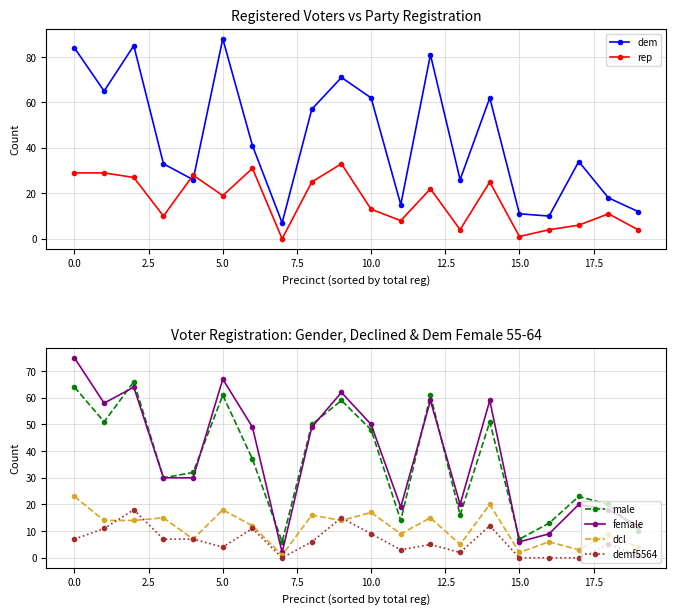

At which label is demf5564 closest to 9?

10.0